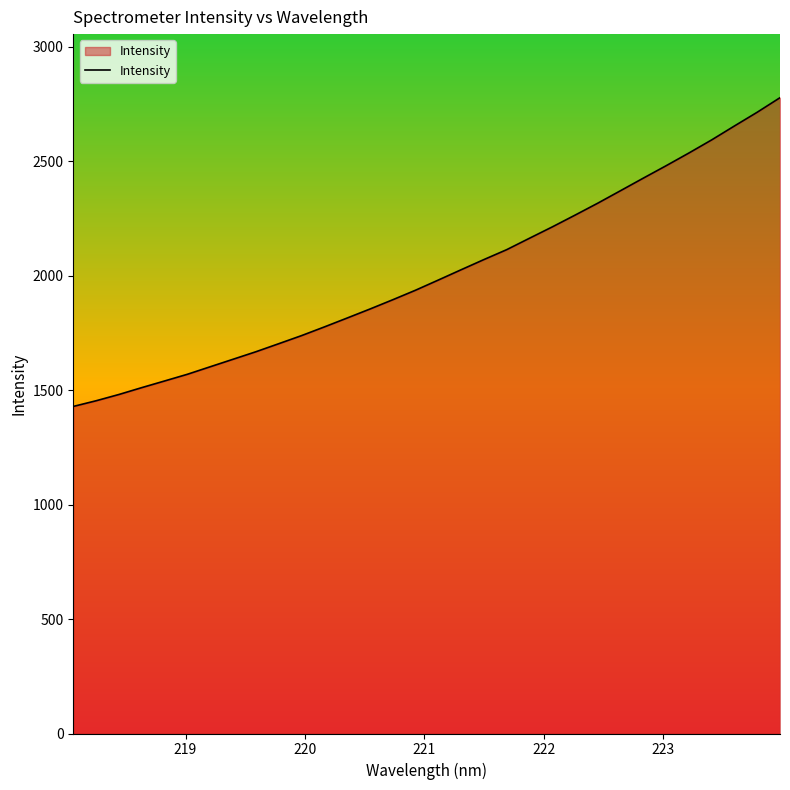

What is the maximum value shown in the chart?

2776.9